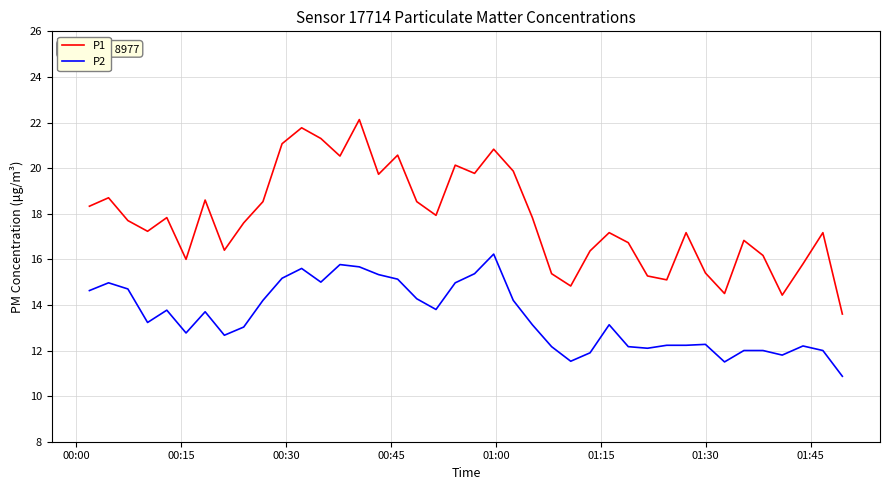

Which series has the largest range (max minus min)?

P1